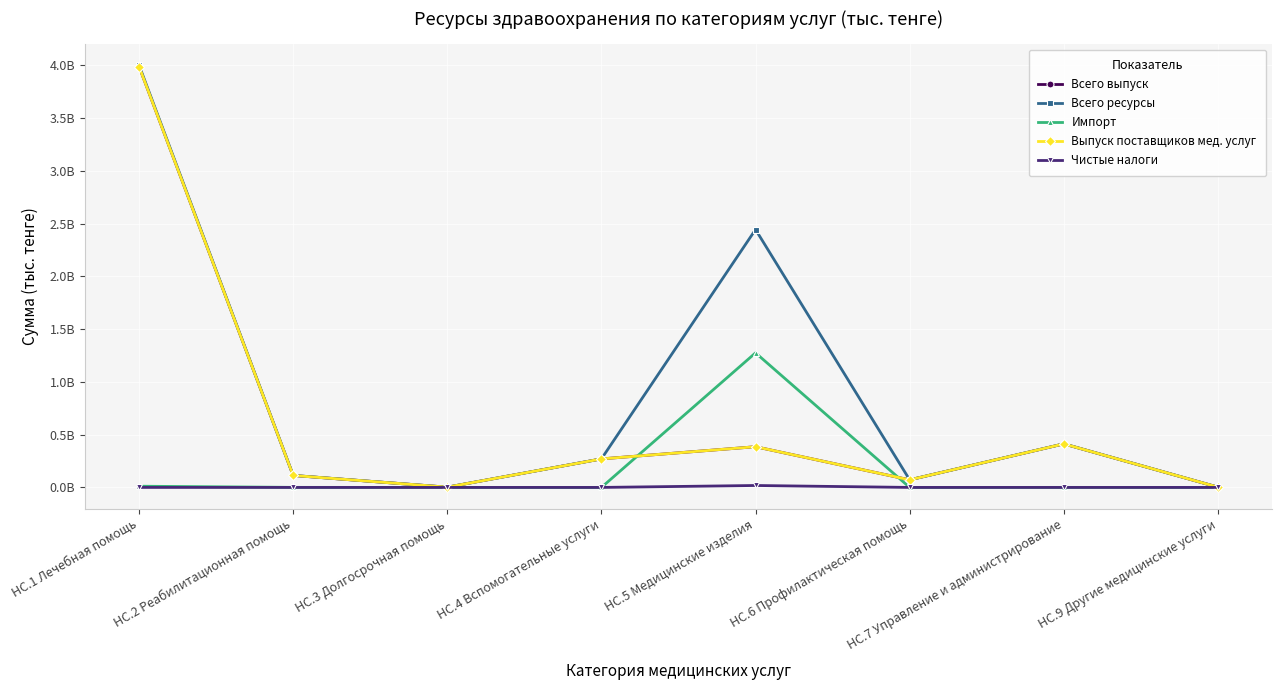

Is this an area chart (filled region under the line)?

No